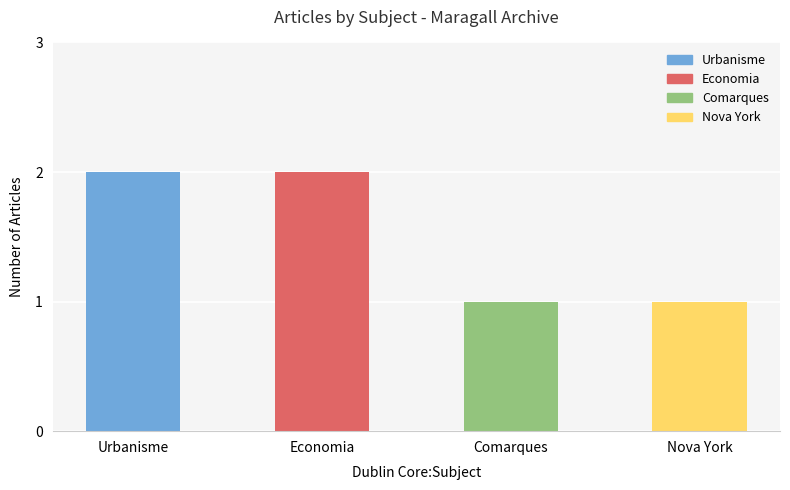

What is the approximate value at Economia?

2